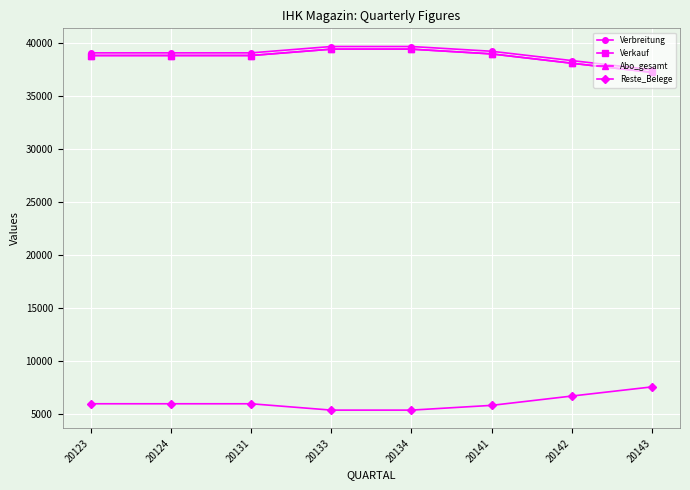

Is the value of Verkauf at 20133 greater than the value of Reste_Belege at 20134?

Yes